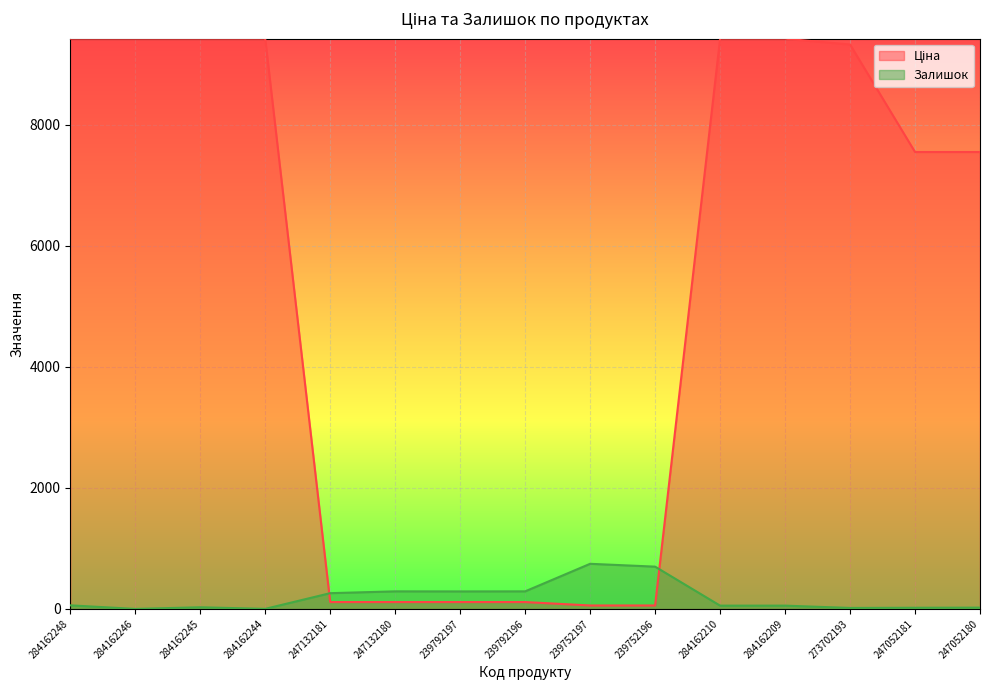

What is the label of the 1st point from the right?

247052180